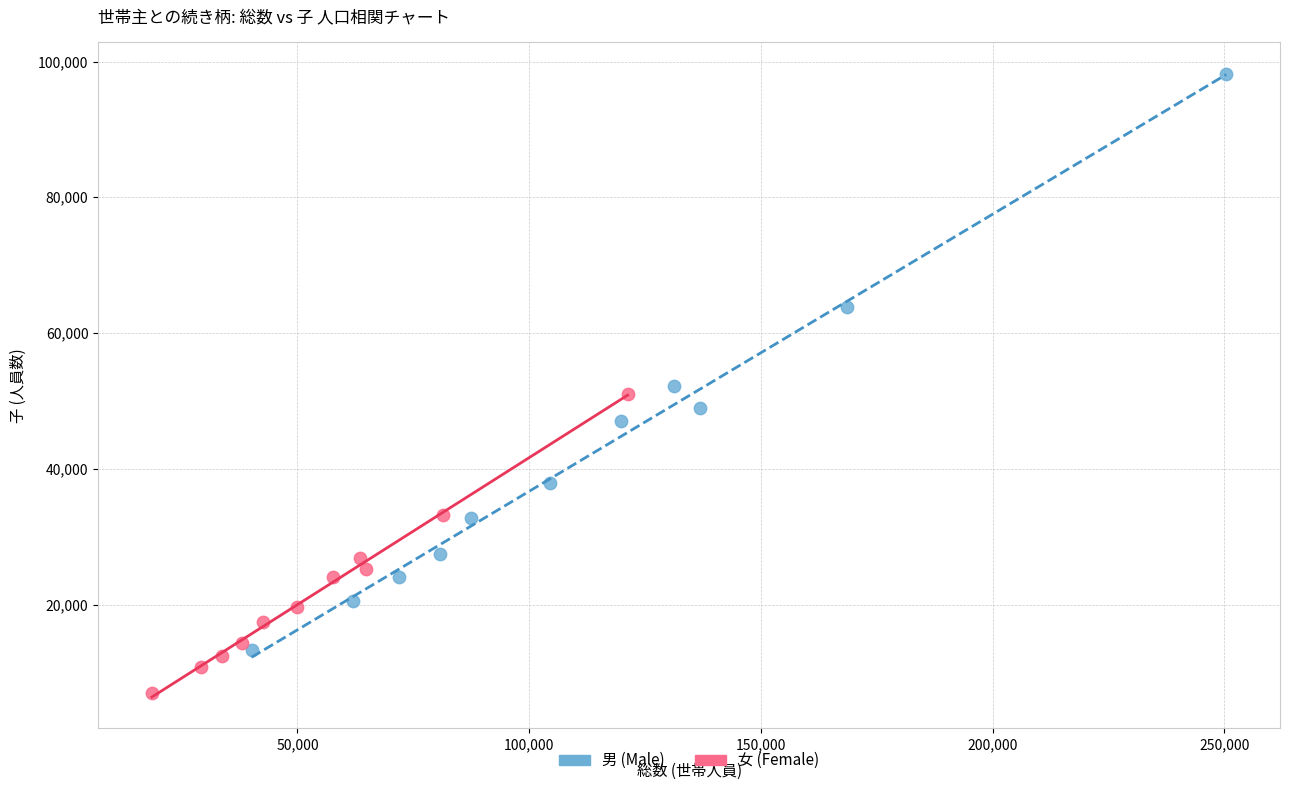

Which series contains the lowest Y value?

女 (Female)